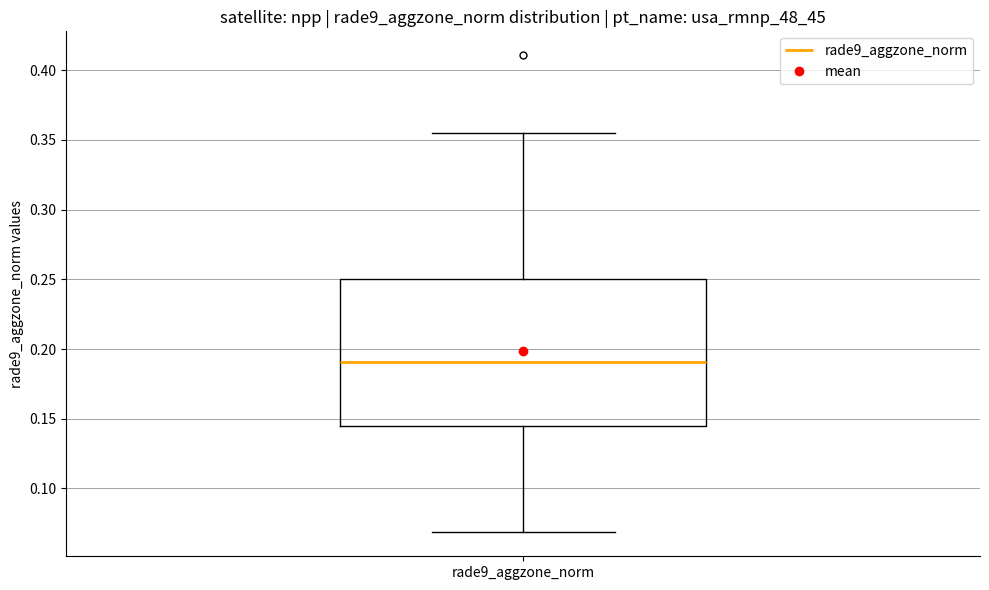

Read this box plot against the y-axis: the position of the median line, the range covered by the box, and the ends of both whiskers. The values are not printed on the chart, so give them approximately, as read against the axis.

median 0.190, box 0.145 to 0.250, whiskers 0.070 to 0.355